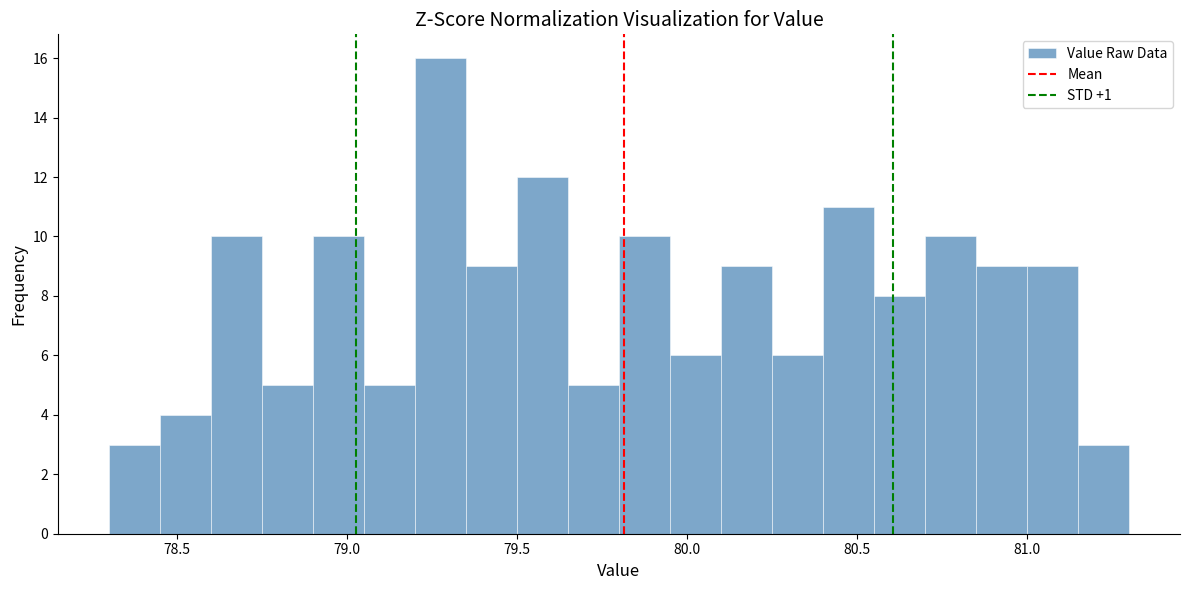

Around what value on the x-axis is the tallest bar? Give the approximate position of its centre, as read against the axis.

79.30